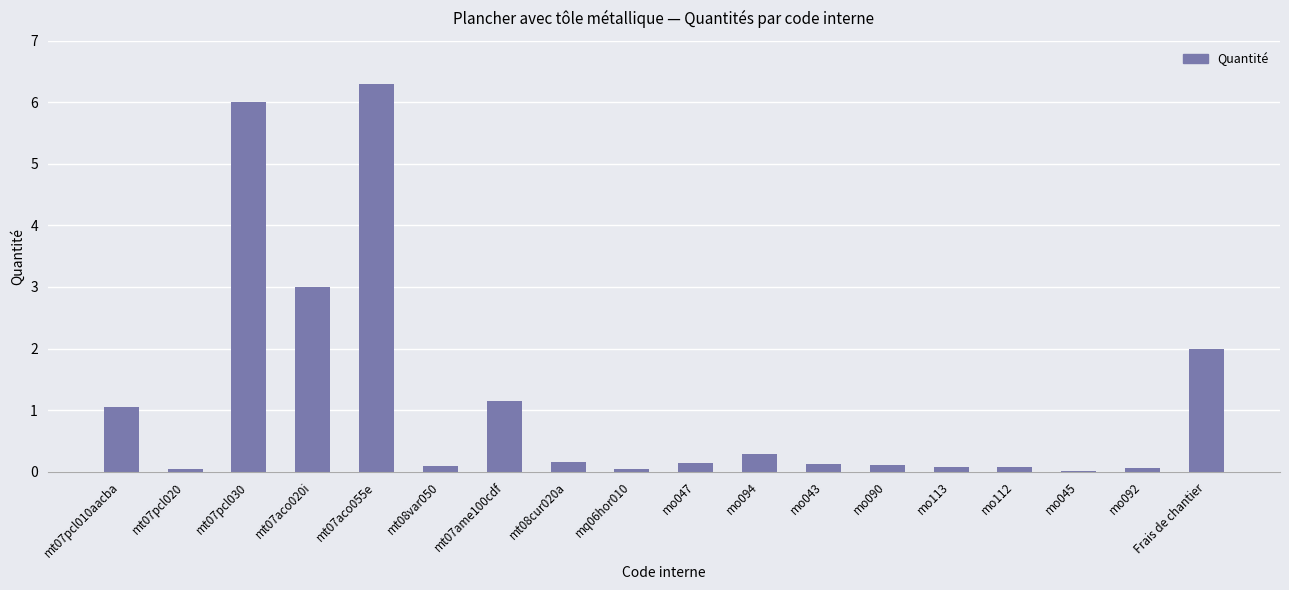

True or false: the data shows 0.1 at mo090.

True